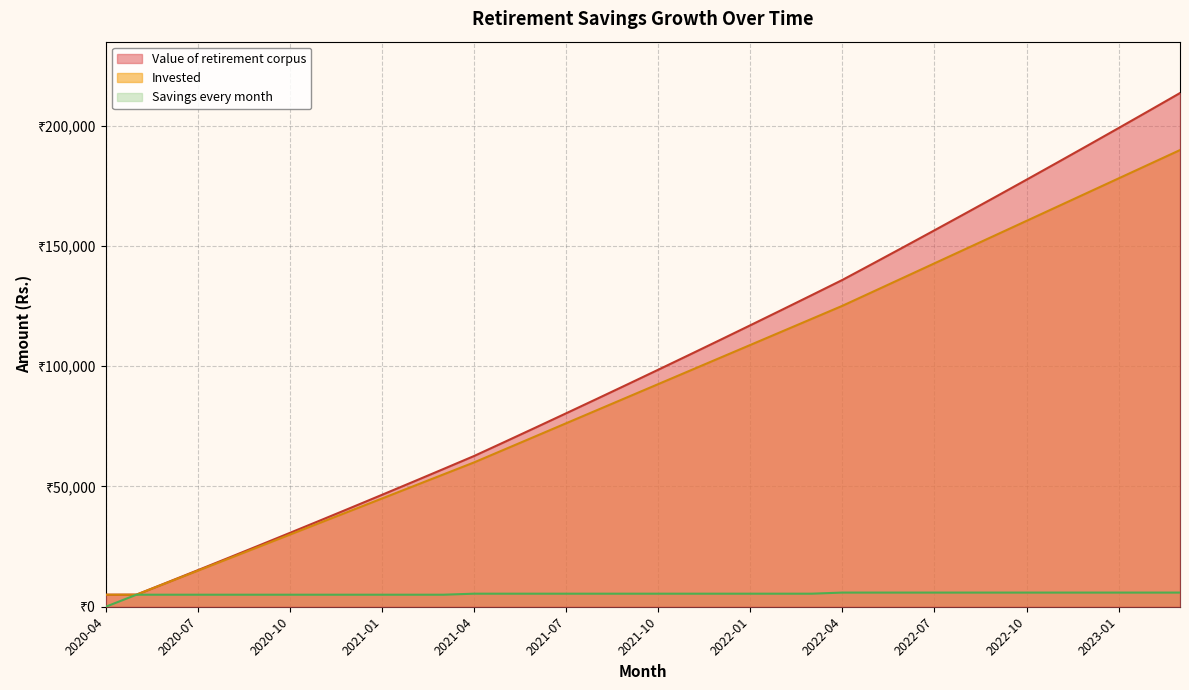

Reading left to right, list all the values displayed in this chart.

Value of retirement corpus: 5000.0	5033.3	10100.2	15200.9	20335.6	25504.5	30707.8	35945.9	41218.9	46527.0	51870.5	57249.6	62664.6	68543.6	74461.7	80419.3	86416.6	92453.8	98531.4	104649.4	110808.2	117008.1	123249.3	129532.2	135856.9	142688.0	149564.6	156487.0	163455.7	170470.7	177532.6	184641.5	191797.8	199001.8	206253.9	213554.2
Invested: 5000.0	5000.0	10000.0	15000.0	20000.0	25000.0	30000.0	35000.0	40000.0	45000.0	50000.0	55000.0	60000.0	65425.0	70850.0	76275.0	81700.0	87125.0	92550.0	97975.0	103400.0	108825.0	114250.0	119675.0	125100.0	130986.1	136872.2	142758.4	148644.5	154530.6	160416.8	166302.9	172189.0	178075.1	183961.2	189847.4
Savings every month: 0.0	5000.0	5000.0	5000.0	5000.0	5000.0	5000.0	5000.0	5000.0	5000.0	5000.0	5000.0	5425.0	5425.0	5425.0	5425.0	5425.0	5425.0	5425.0	5425.0	5425.0	5425.0	5425.0	5425.0	5886.1	5886.1	5886.1	5886.1	5886.1	5886.1	5886.1	5886.1	5886.1	5886.1	5886.1	5886.1